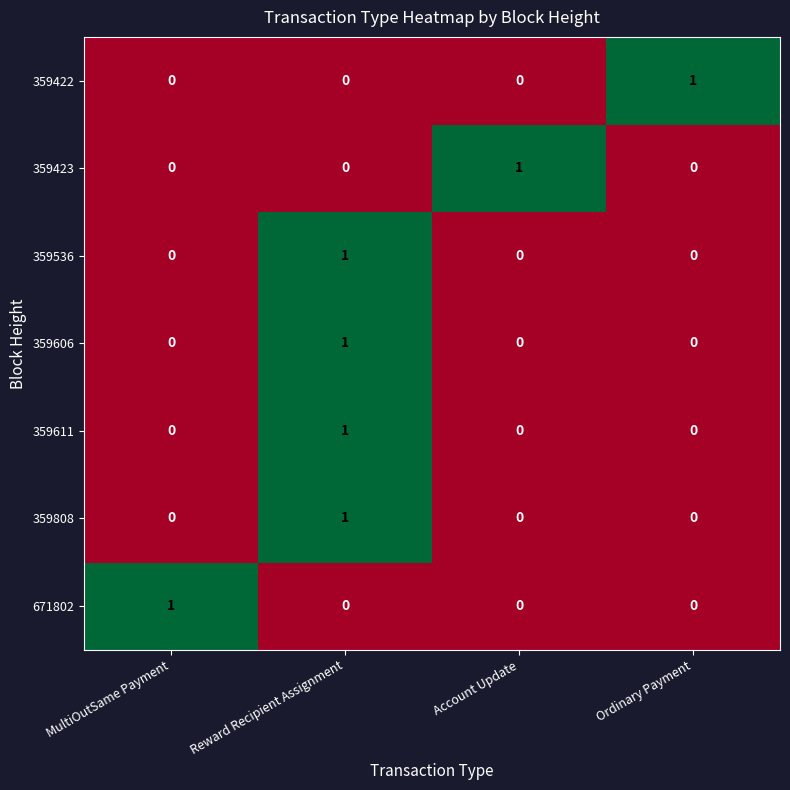

Reading left to right, what are all the values shown in this chart?

359422: 0	0	0	1
359423: 0	0	1	0
359536: 0	1	0	0
359606: 0	1	0	0
359611: 0	1	0	0
359808: 0	1	0	0
671802: 1	0	0	0